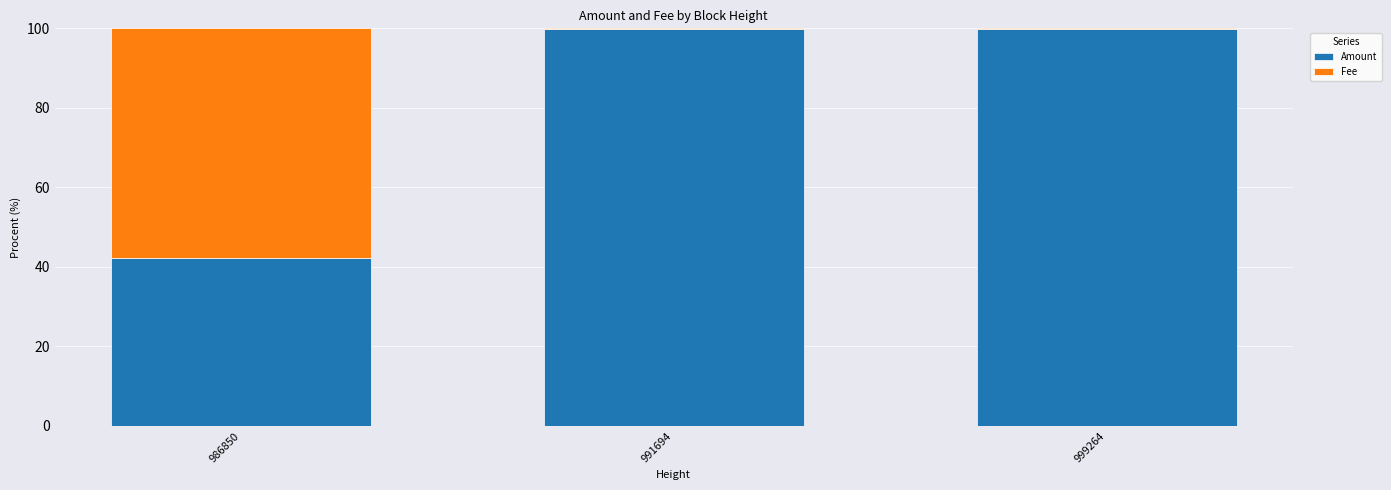

The Amount series shows 99.8 at 999264. True or false?

True